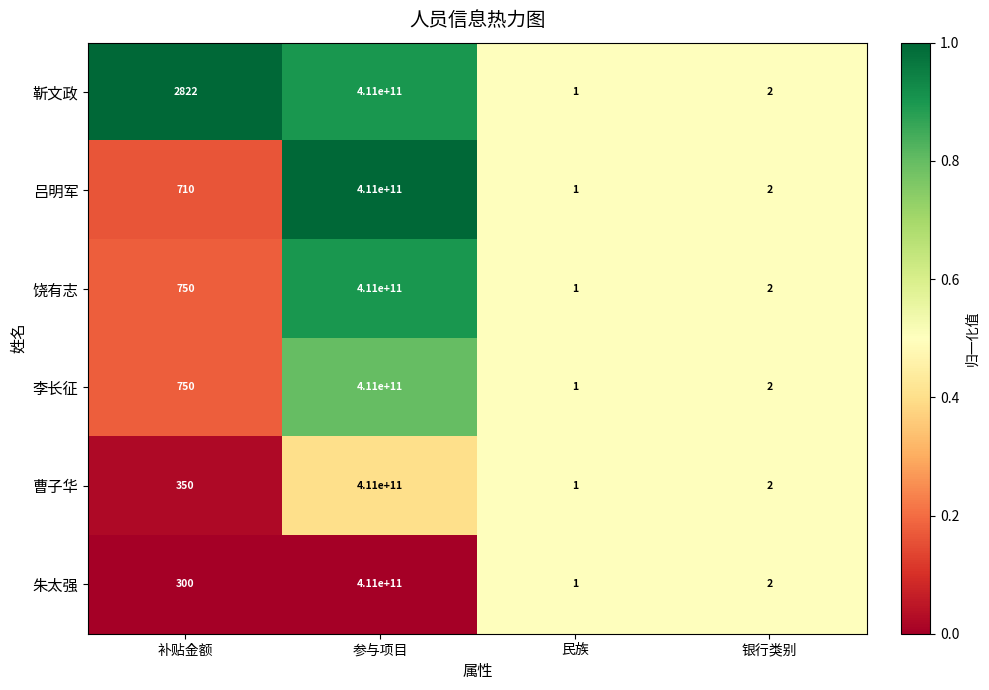

True or false: 靳文政 has a value of 3 at 银行类别.

False